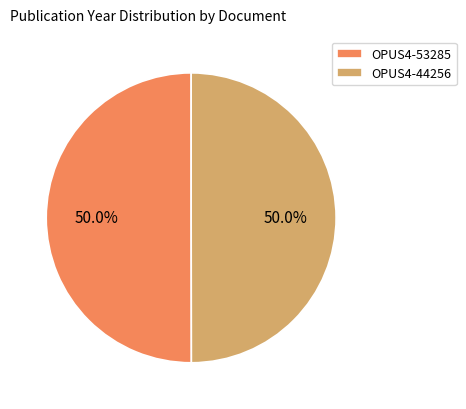

How much of the chart is everything except OPUS4-53285?

50.0%